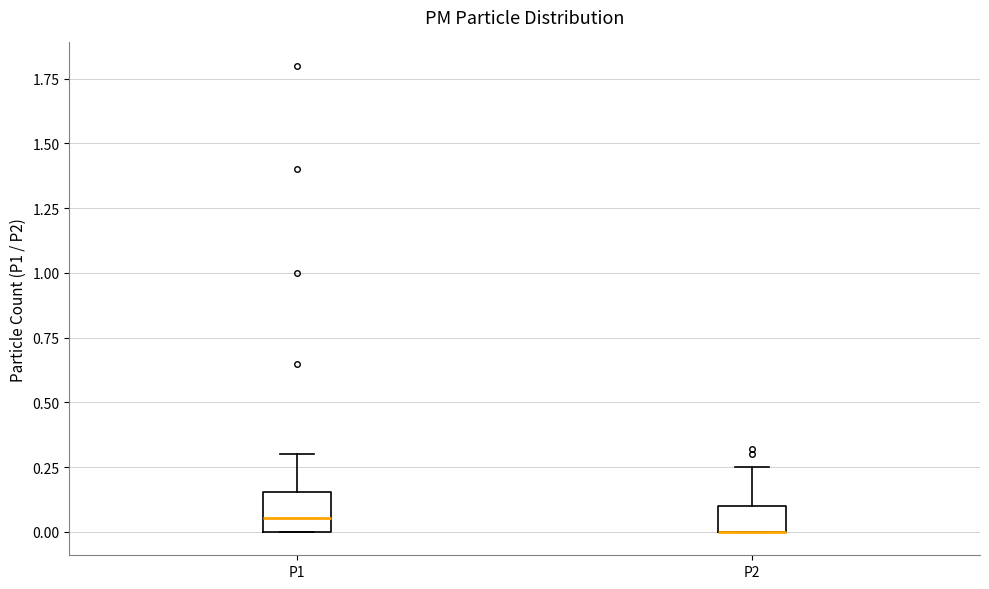

Which box is the tallest, from its lower edge to its upper edge?

P1